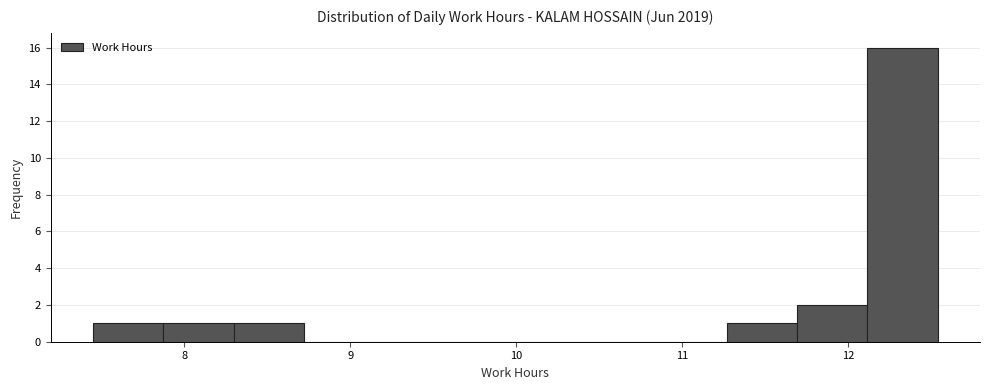

Reading left to right, list every bar in this chart as the range it spans on the x-axis followed by its height. Neither the bar edges nor the heights are printed on the chart, so give them approximately, as read against the axes.

7.5 to 7.9: 1
7.9 to 8.3: 1
8.3 to 8.7: 1
8.7 to 9.1: 0
9.1 to 9.6: 0
9.6 to 10.0: 0
10.0 to 10.4: 0
10.4 to 10.8: 0
10.8 to 11.3: 0
11.3 to 11.7: 1
11.7 to 12.1: 2
12.1 to 12.5: 16